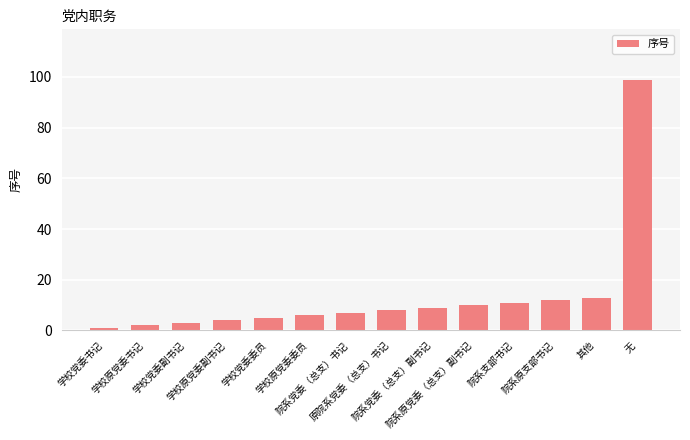

How many data points are less than 8?

7